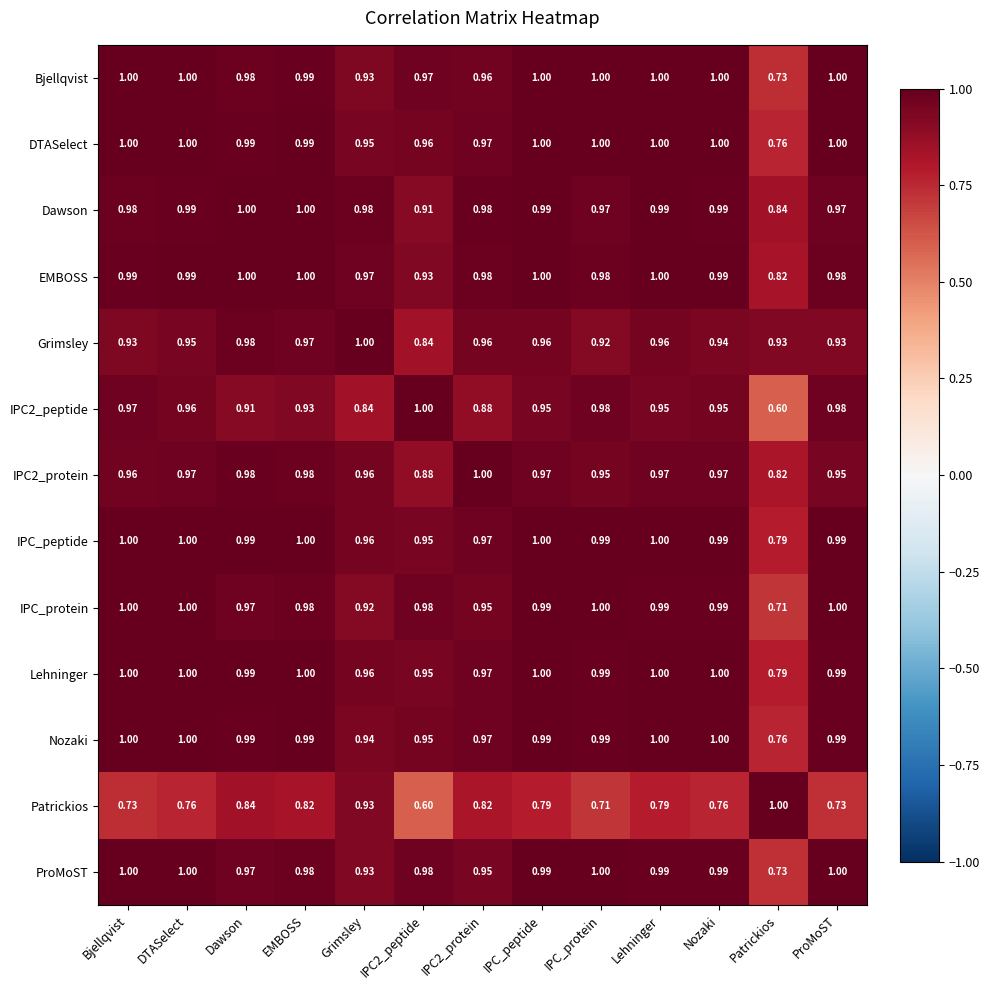

What is the spread (max minus min) of values at Patrickios?

0.4